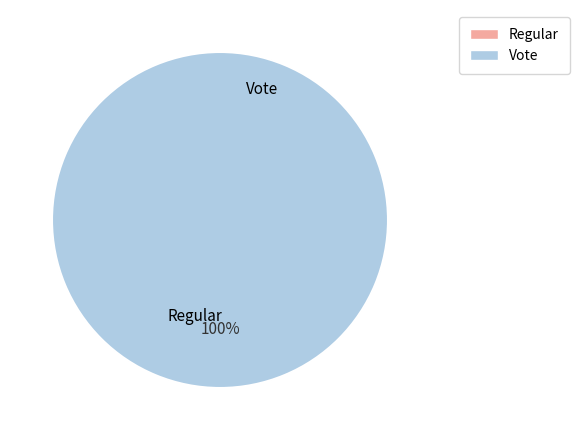

What is the total percentage of Regular and Vote?

100.0%